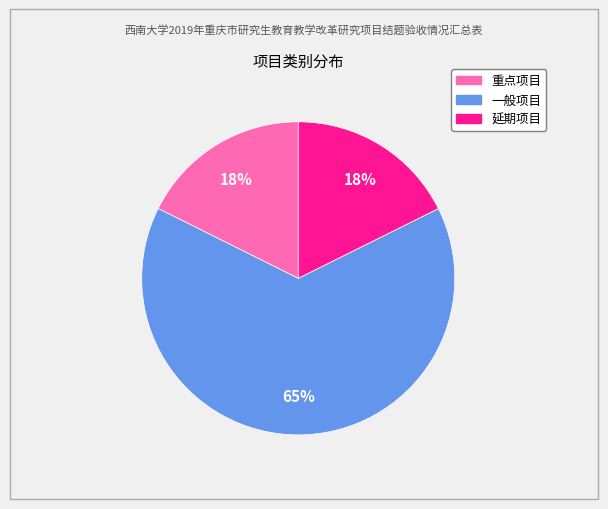

Which slice represents more than half of the pie?

一般项目